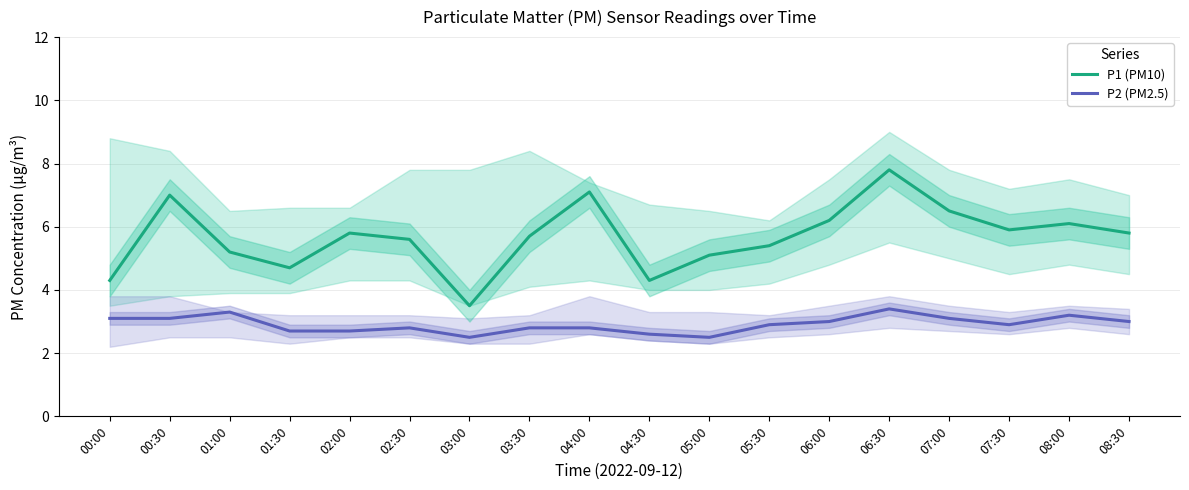

Count the P2 (PM2.5) values in the range 2 to 3.

12